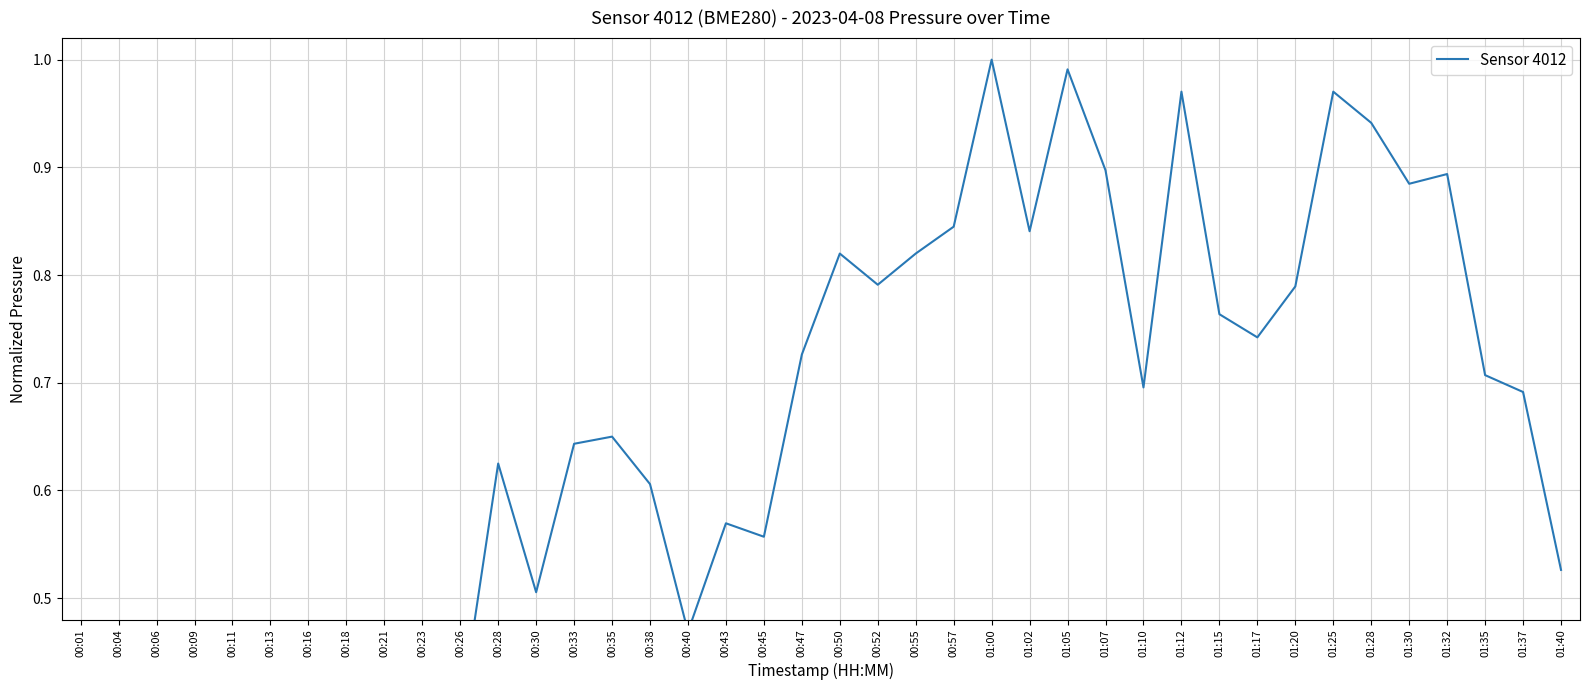

At which category does the data reach its first local valley?

00:04